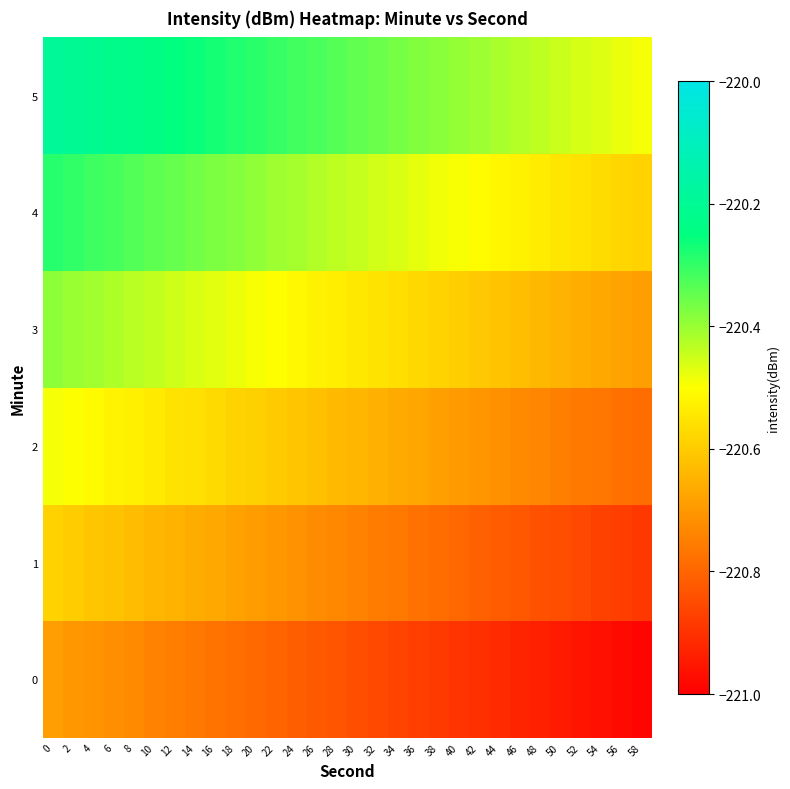

What is the total value across all series at 2?

-1322.7